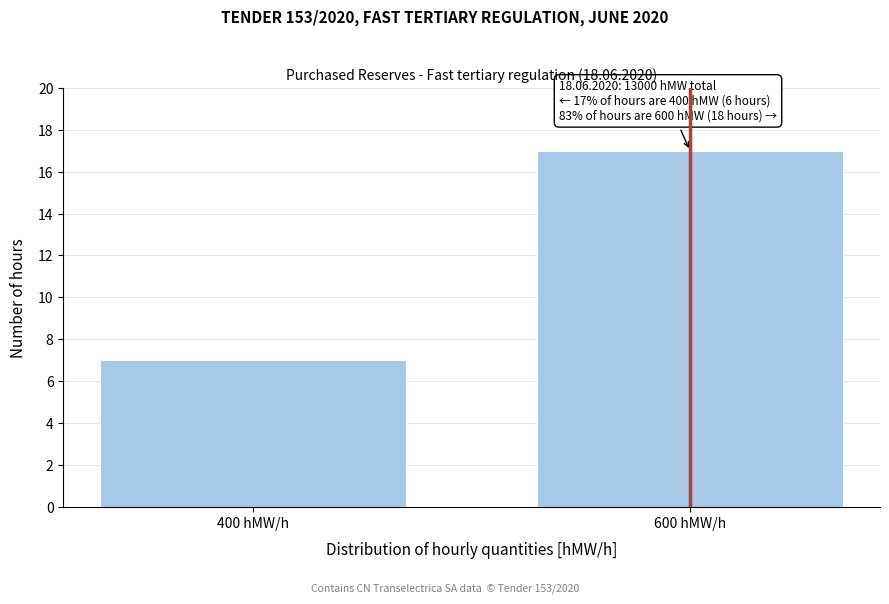

Reading left to right, list all the values displayed in this chart.

400 hMW/h=7	600 hMW/h=17